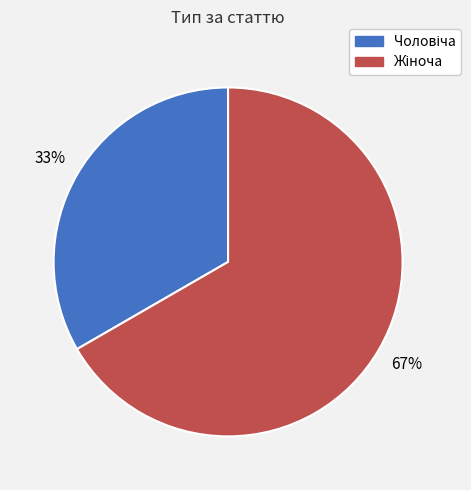

How many slices are in this pie chart?

2